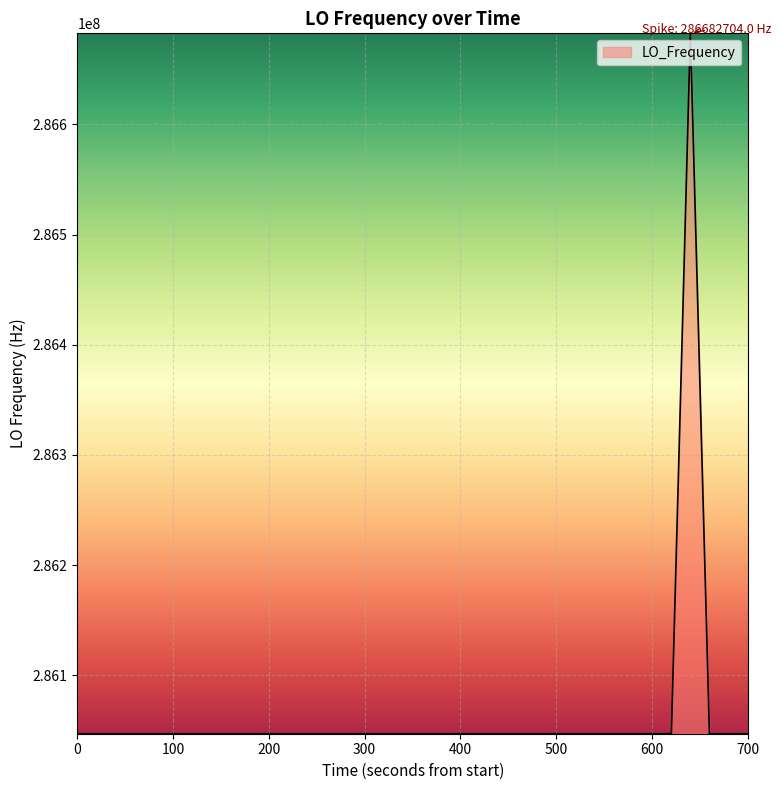

What is the maximum value shown in the chart?

286682704.0